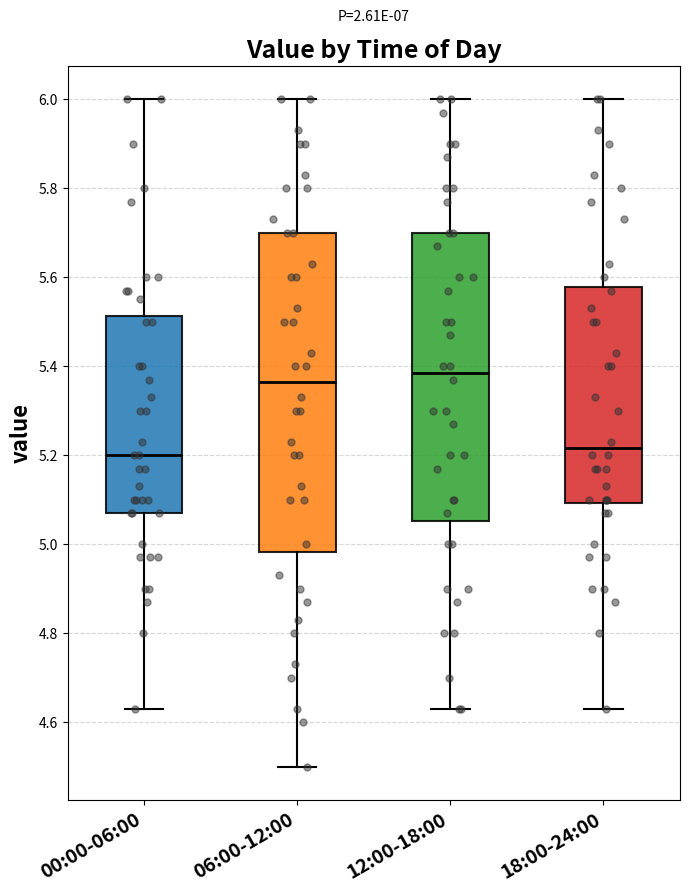

Where is the lower edge of the box for 18:00-24:00 on the y-axis? The values are not printed on the chart, so give them approximately, as read against the axis.

5.10